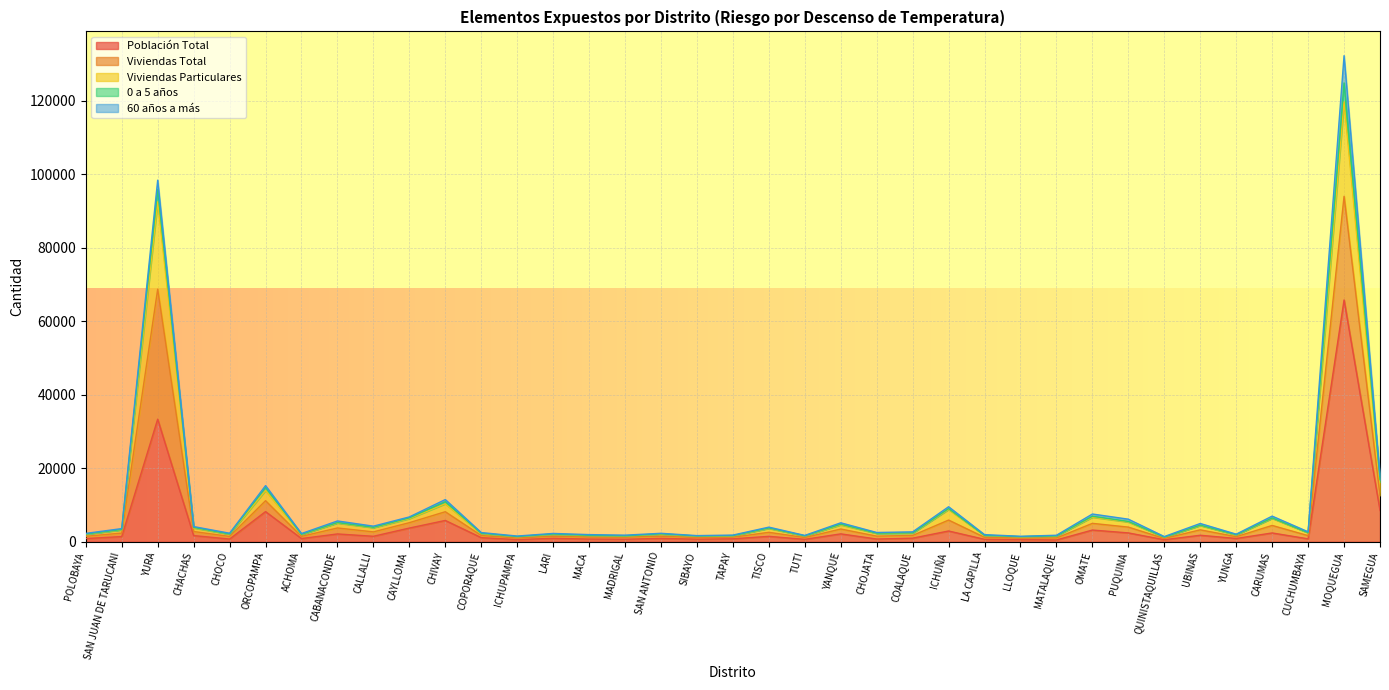

The 0 a 5 años series shows 924 at CHOJATA. True or false?

False